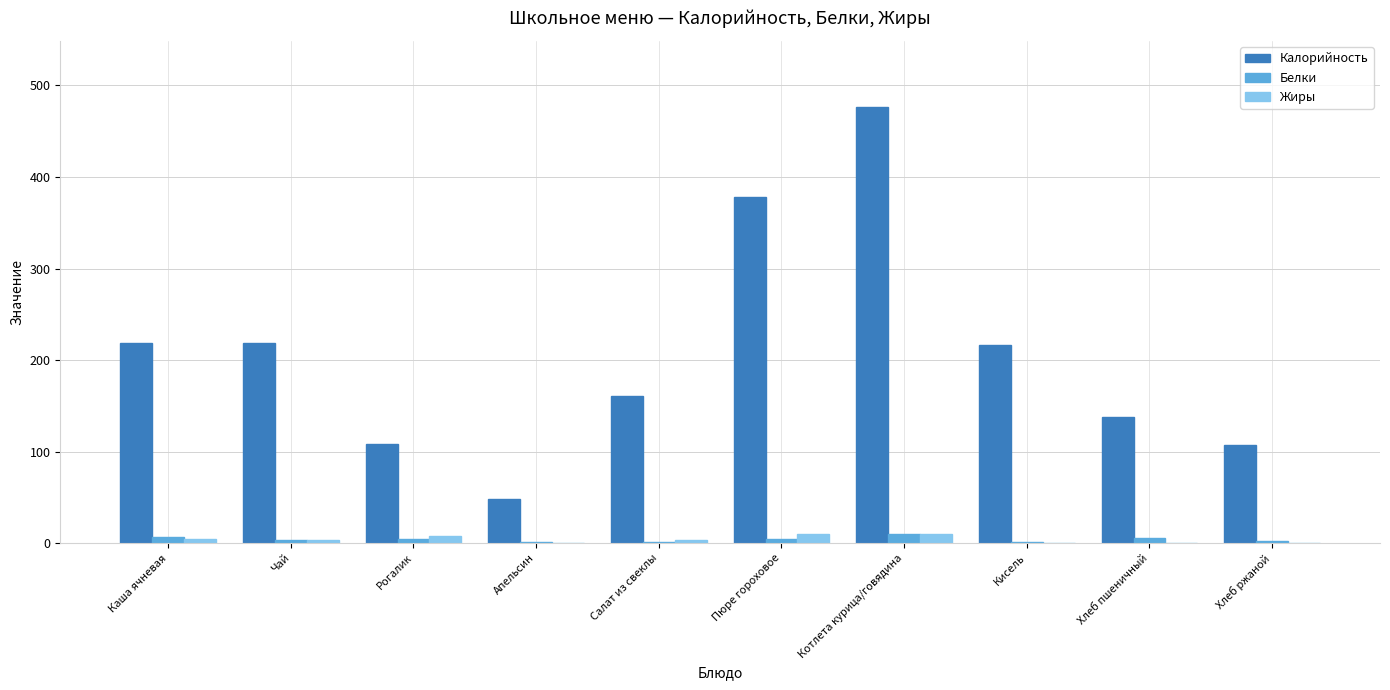

What is the highest value of the Калорийность series?

476.8